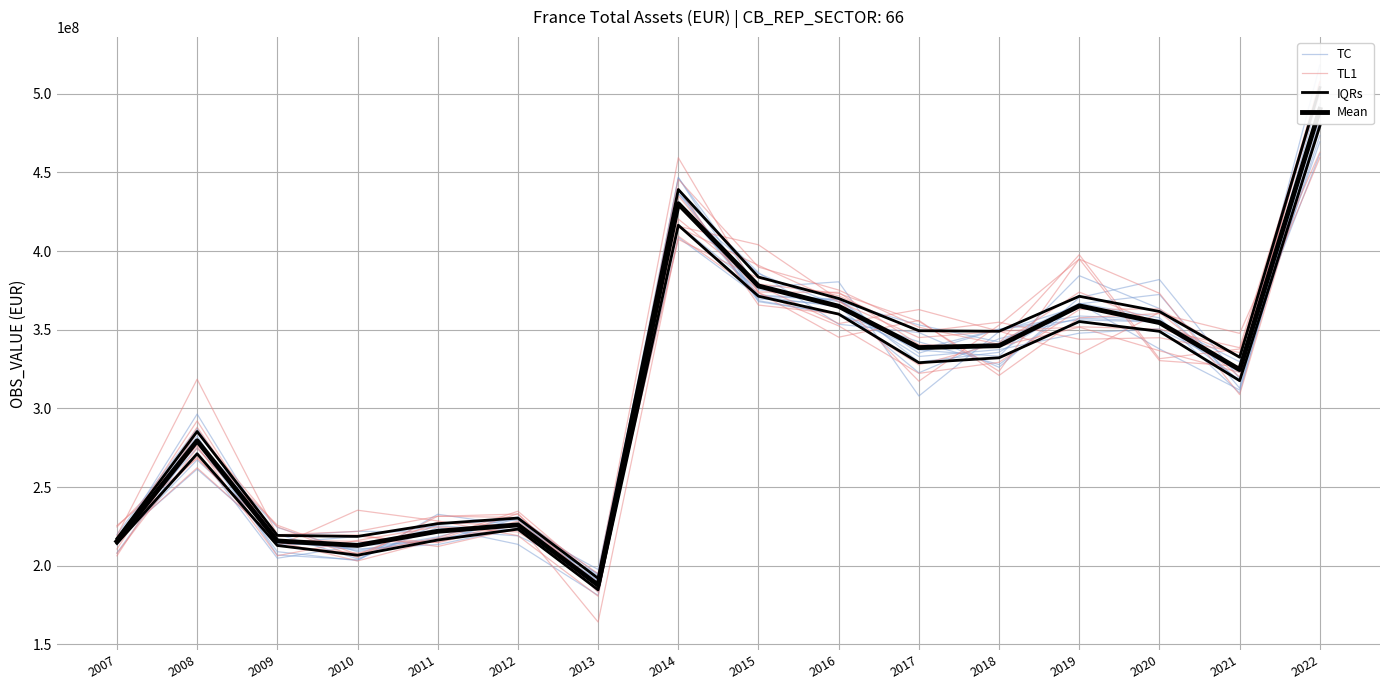

At how many categories does at least one series exceed 348318221?

6